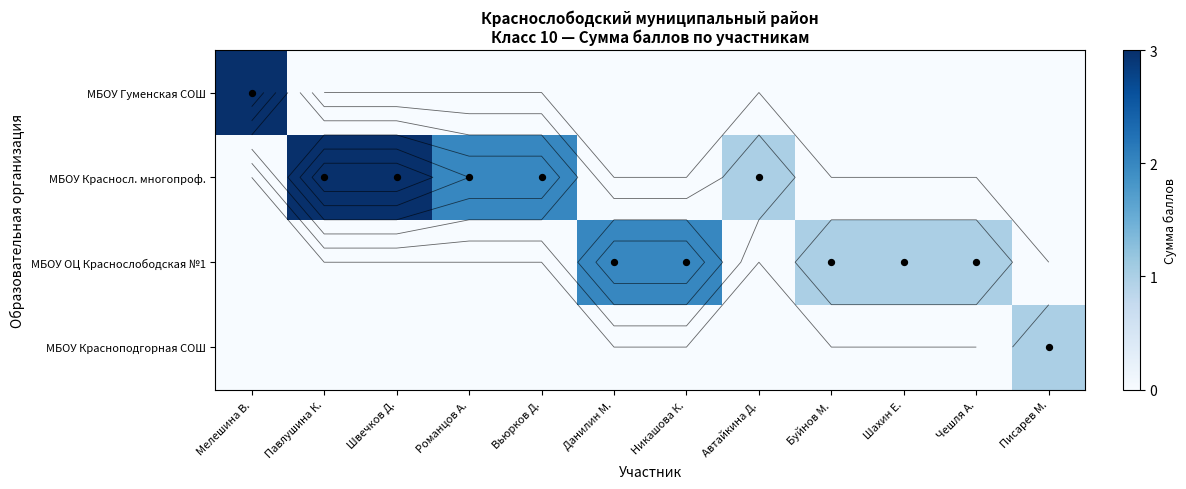

Which category has the lowest value across all series?

Павлушина К.